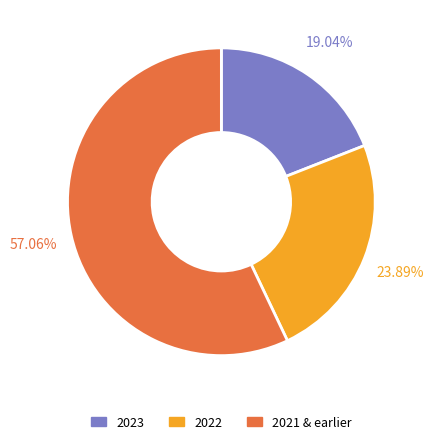

Does any single category account for the majority?

Yes